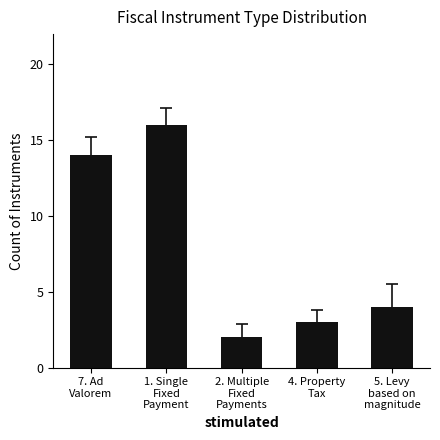

What is the value of the 5th bar from the left?

4